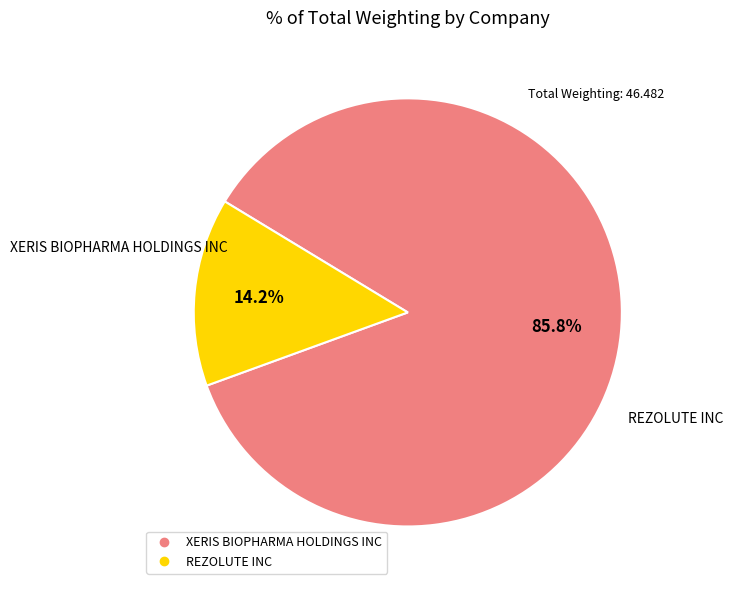

To the nearest percent, what is the difference between the XERIS BIOPHARMA HOLDINGS INC and REZOLUTE INC slice percentages?

72%